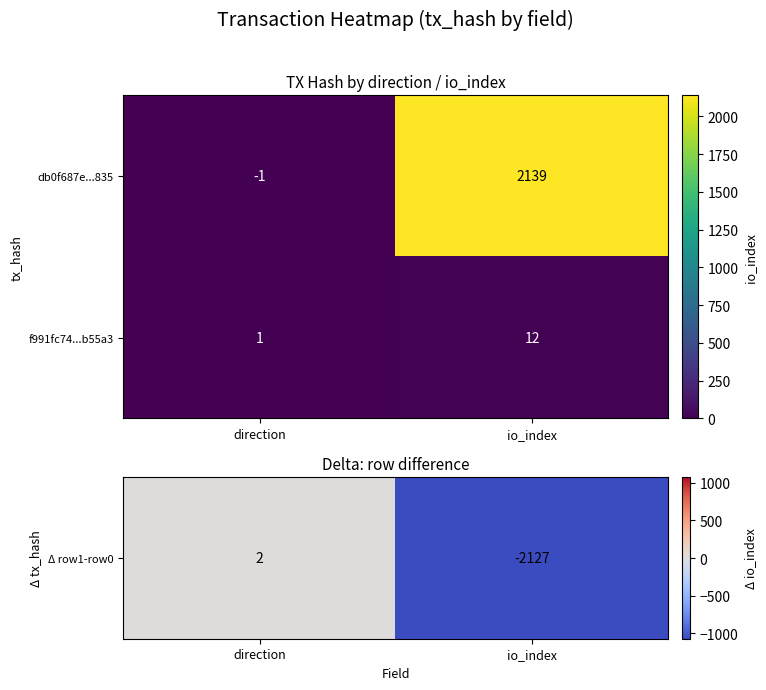

Is the value of db0f687e...835 at direction greater than the value of f991fc74...b55a3 at direction?

No